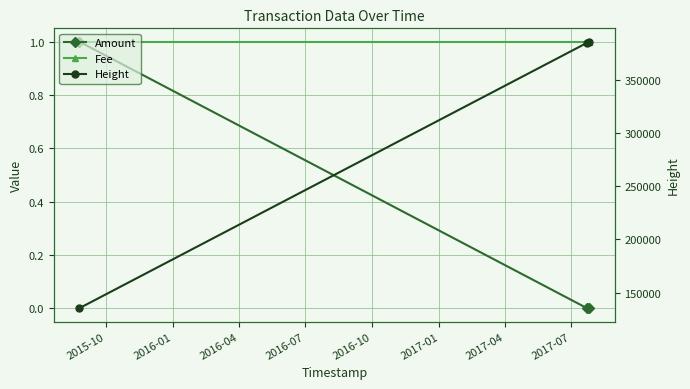

Which category has the highest value in the Amount series?

2015-10